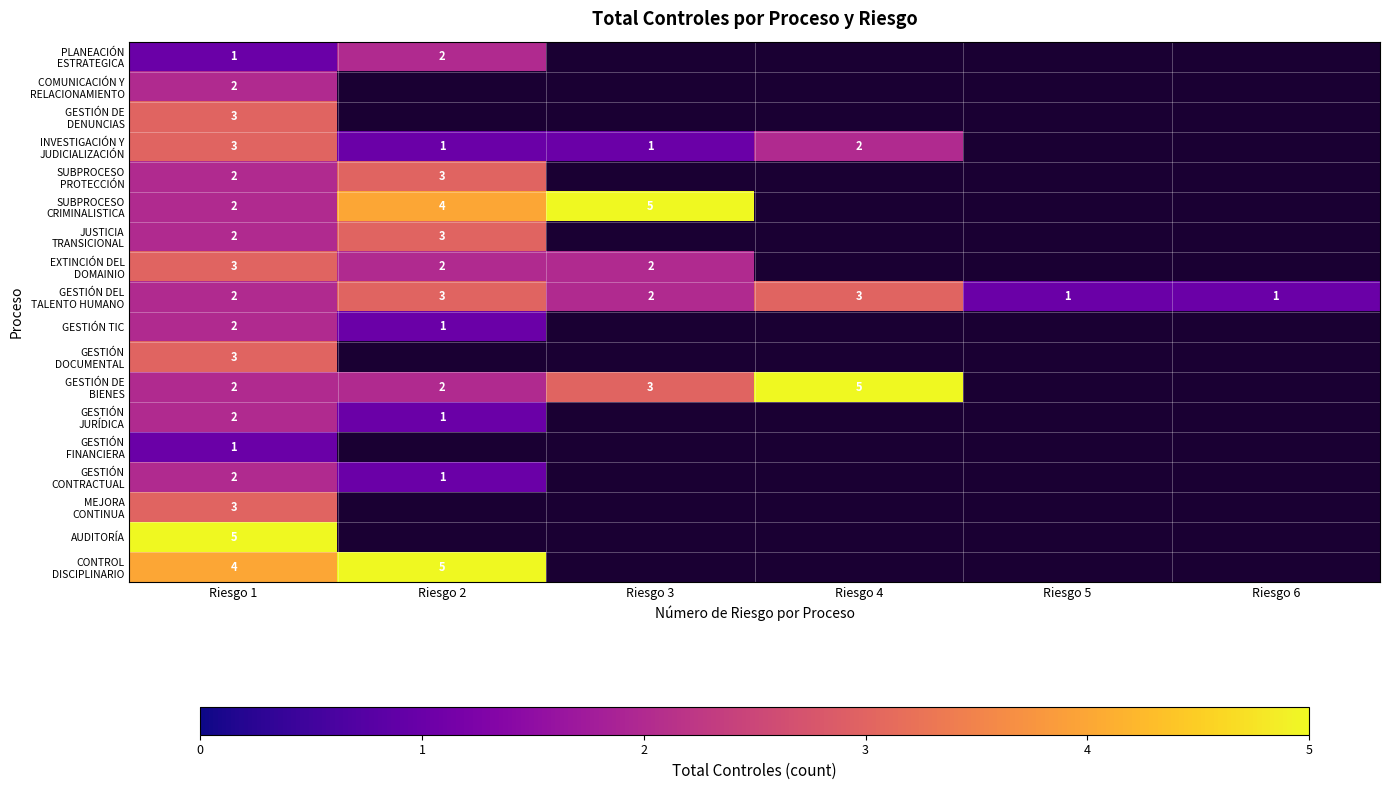

Which label corresponds to the largest value in the chart?

Riesgo 3